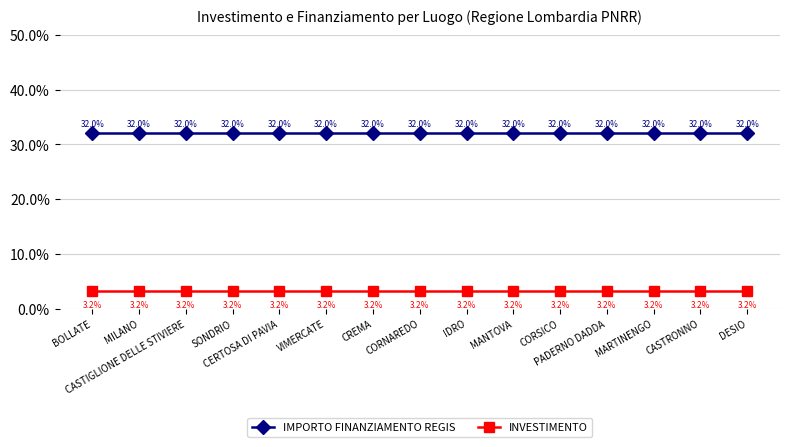

What are all the series names shown in the legend?

IMPORTO FINANZIAMENTO REGIS, INVESTIMENTO